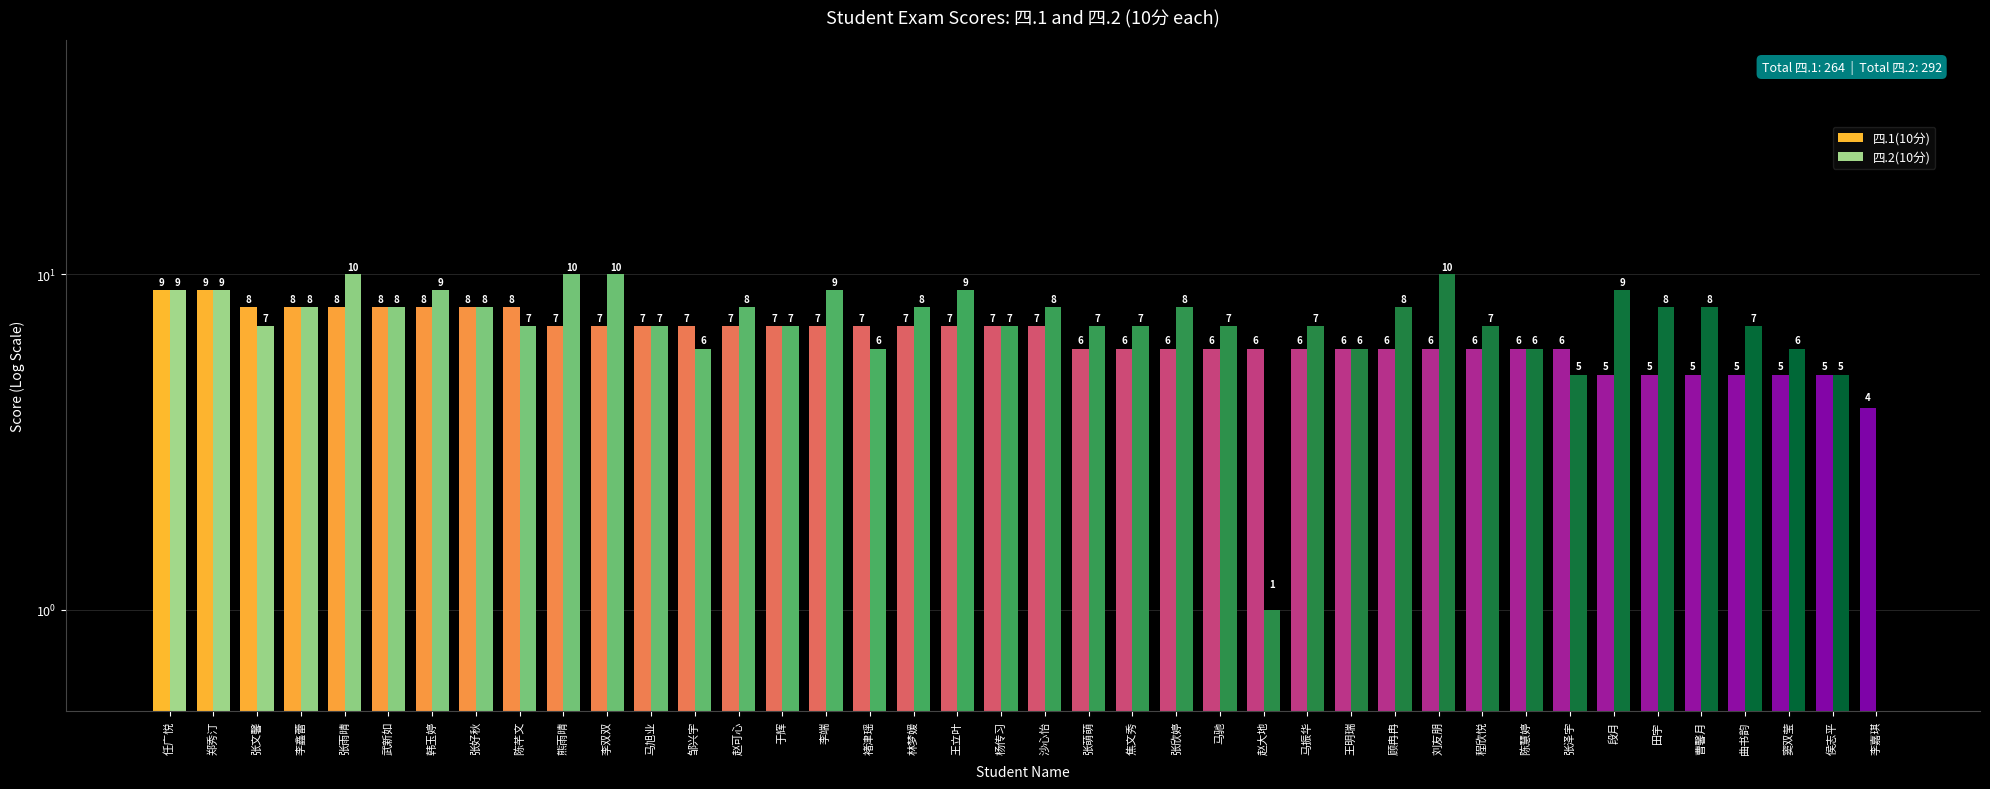

Reading left to right, transcribe all the data shown in this chart.

四.1(10分): 9	9	8	8	8	8	8	8	8	7	7	7	7	7	7	7	7	7	7	7	7	6	6	6	6	6	6	6	6	6	6	6	6	5	5	5	5	5	5	4
四.2(10分): 9	9	7	8	10	8	9	8	7	10	10	7	6	8	7	9	6	8	9	7	8	7	7	8	7	1	7	6	8	10	7	6	5	9	8	8	7	6	5	0